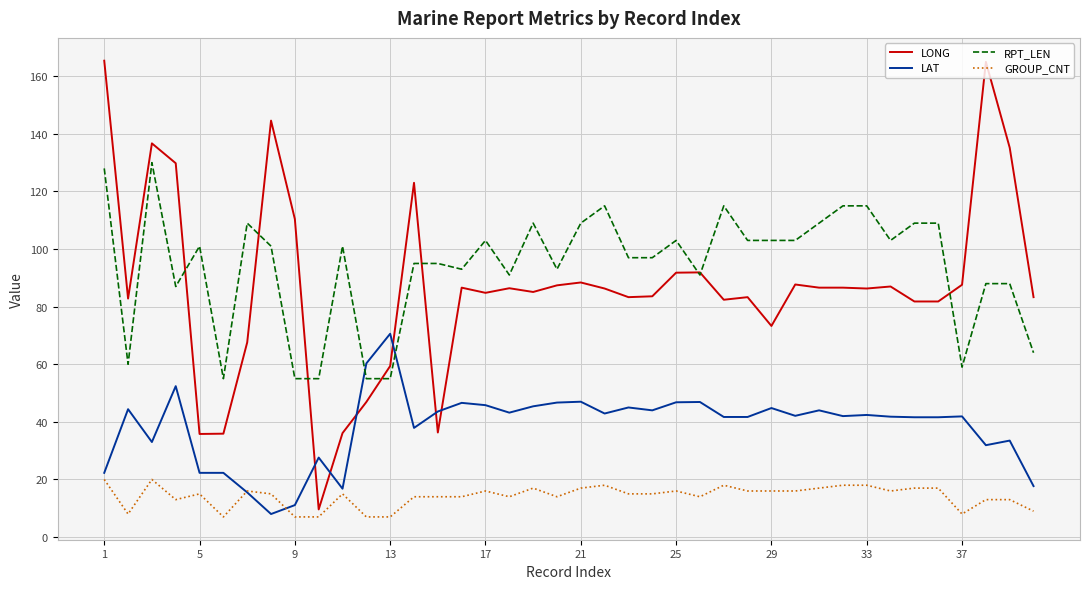

True or false: RPT_LEN and GROUP_CNT cross at least once.

False